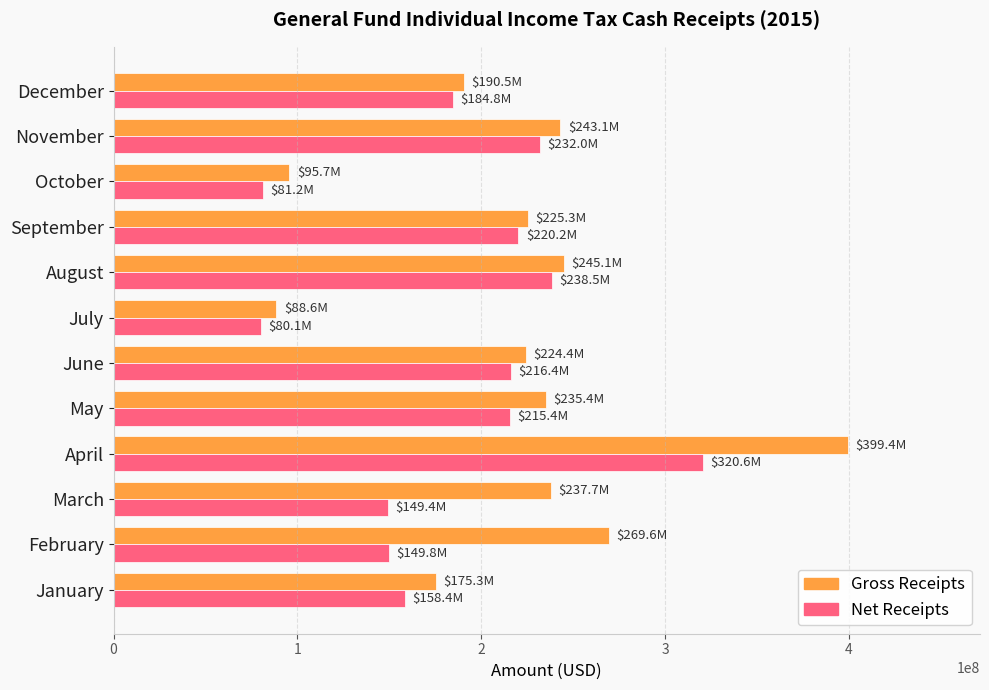

Which series has the widest spread of values?

Gross Receipts